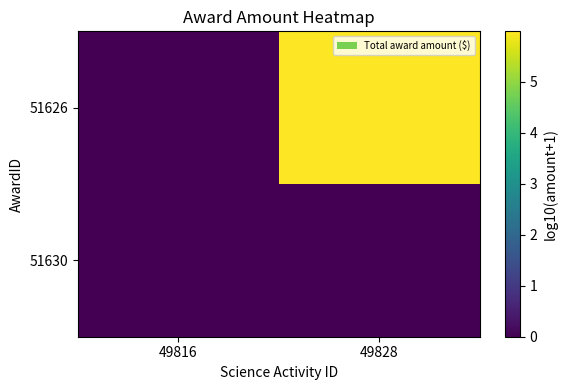

Reading right to left, extract all data points from this chart.

51630: 49828=0.0	49816=0.0
51626: 49828=6.0	49816=0.0